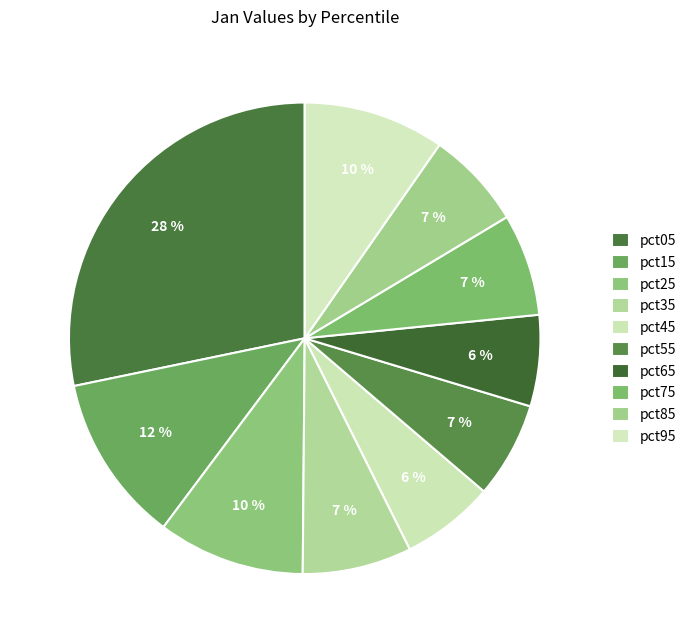

To the nearest percent, what portion does pct45 represent?

6%